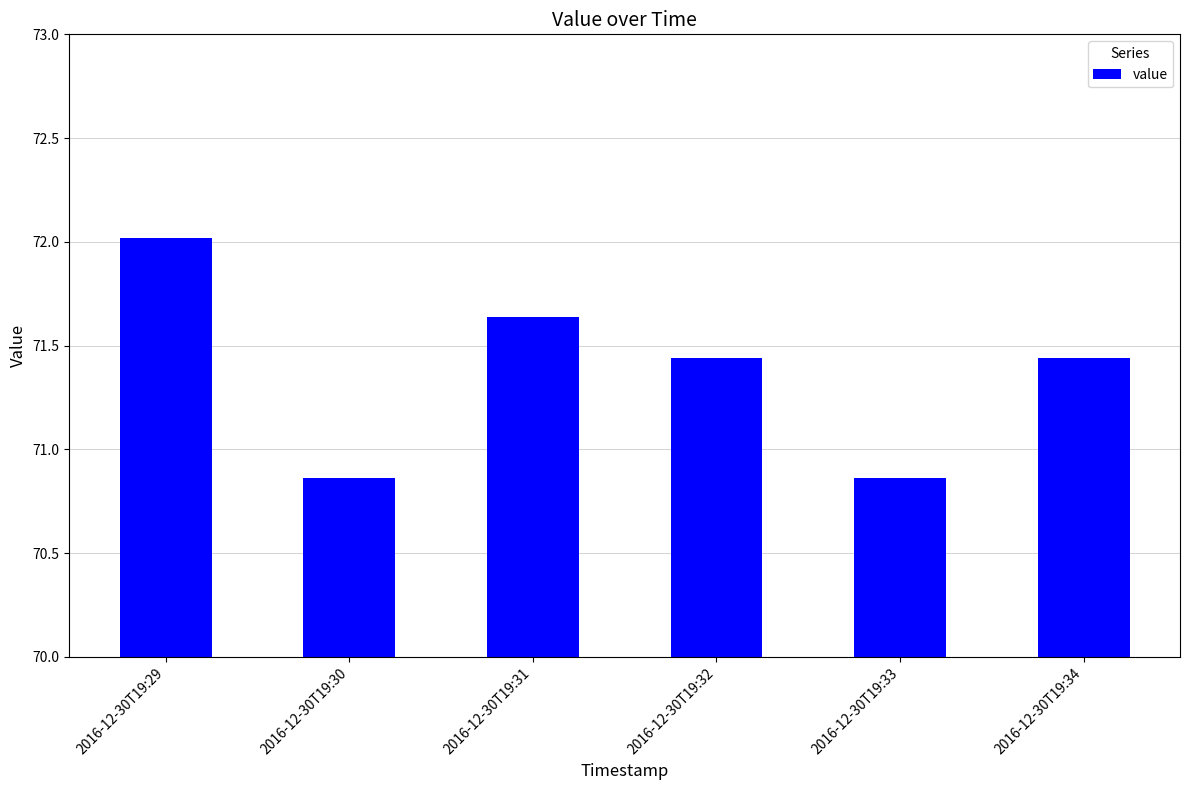

What is the difference between the maximum and minimum values?

1.2